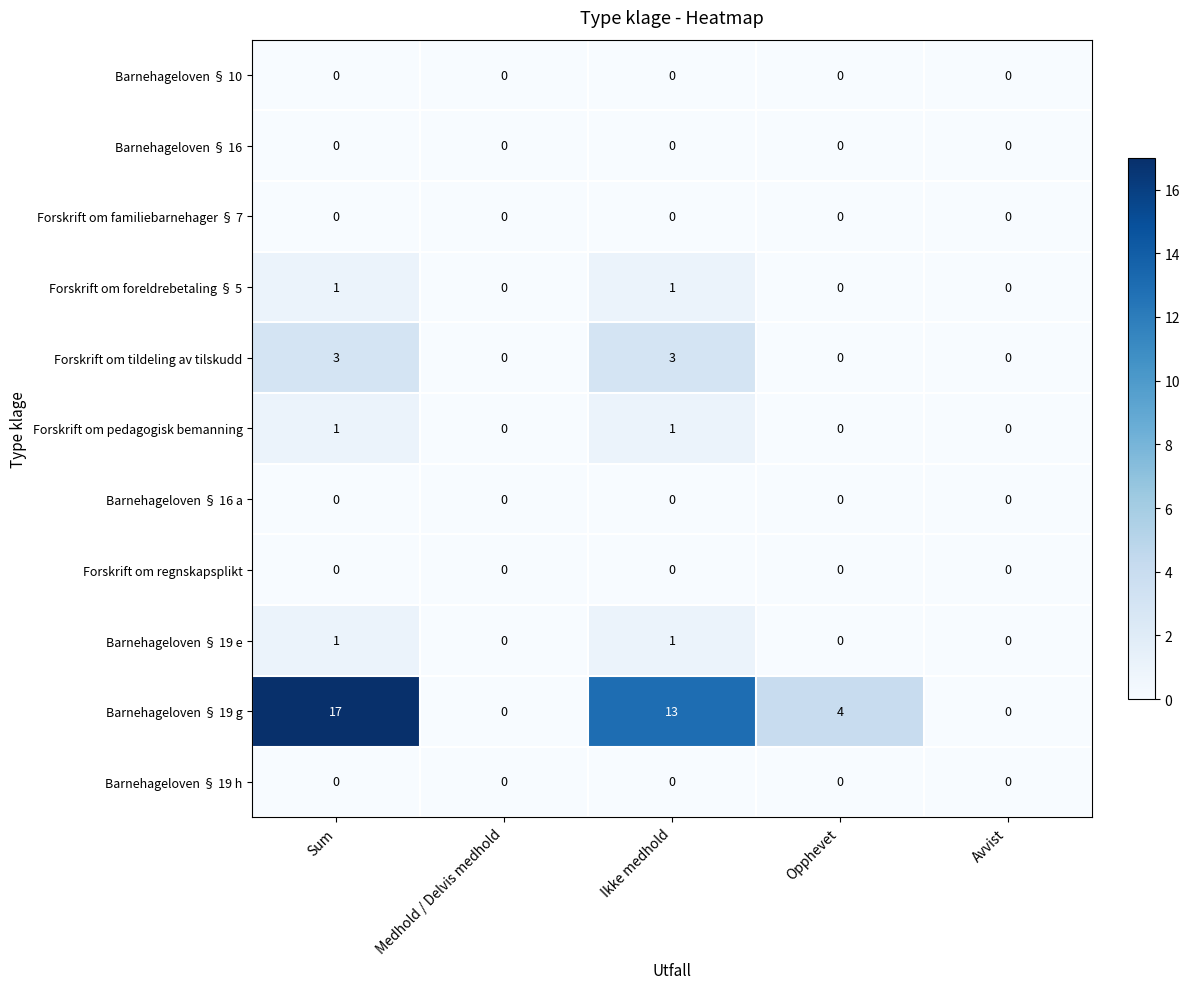

What is the difference between the maximum and second lowest values in the Forskrift om tildeling av tilskudd series?

3